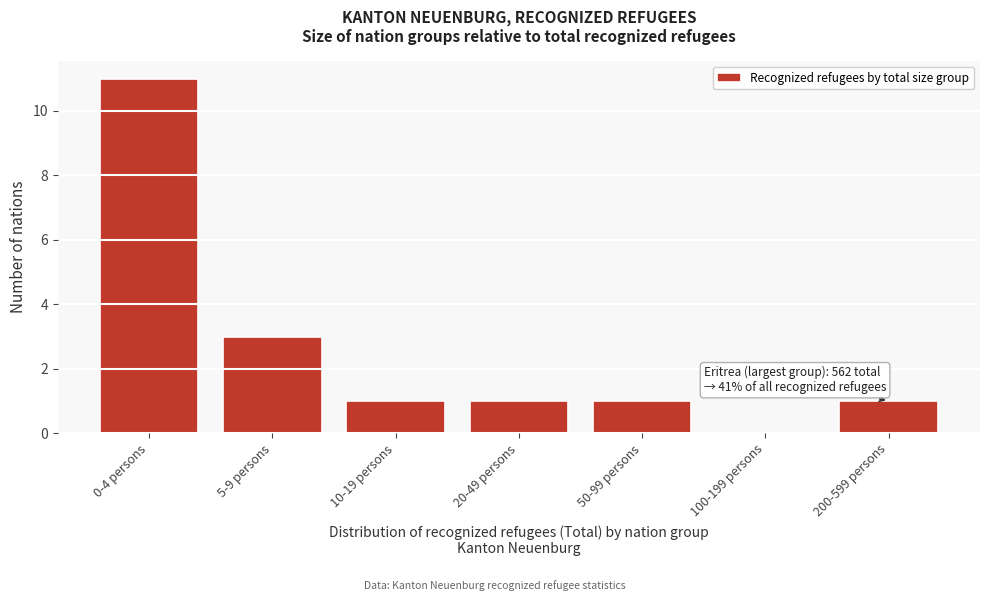

Reading right to left, extract all data points from this chart.

200-599 persons=1	100-199 persons=0	50-99 persons=1	20-49 persons=1	10-19 persons=1	5-9 persons=3	0-4 persons=11